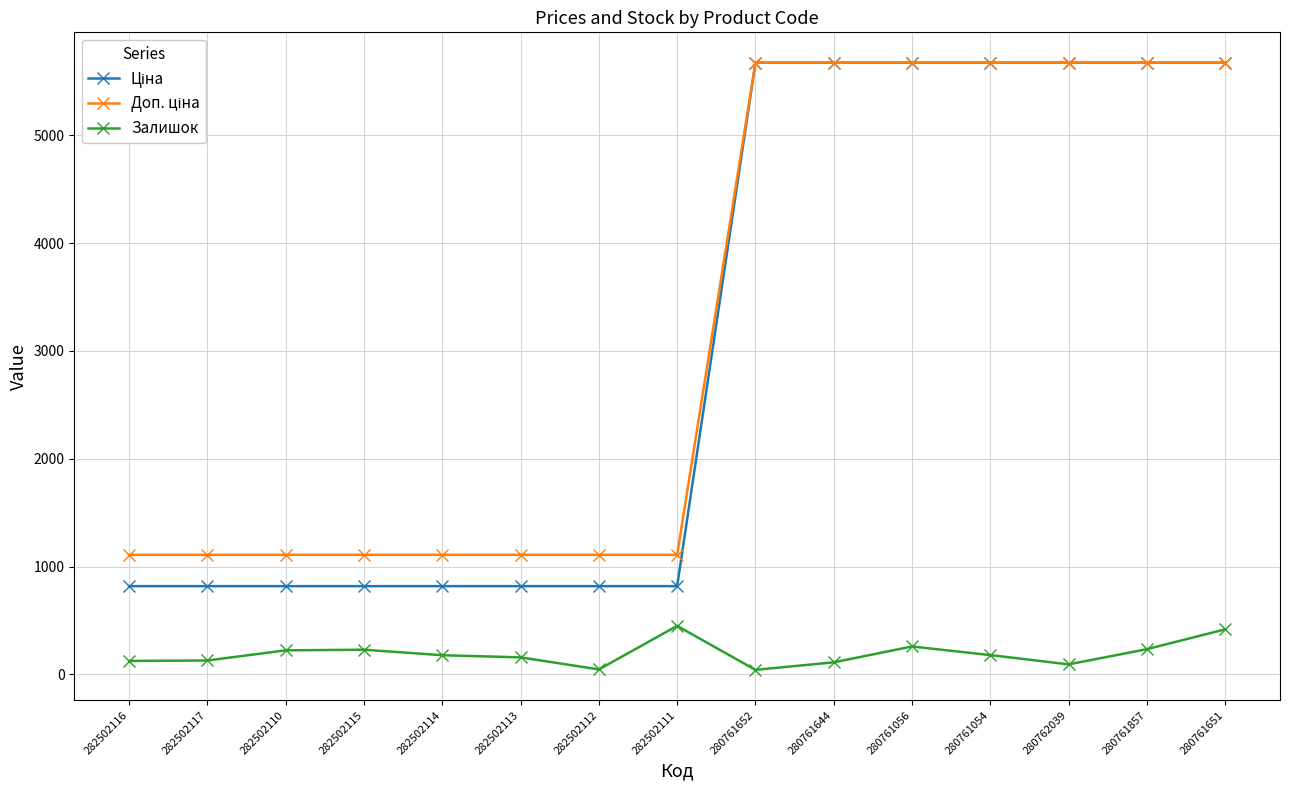

What is the maximum value shown in the chart?

5673.8